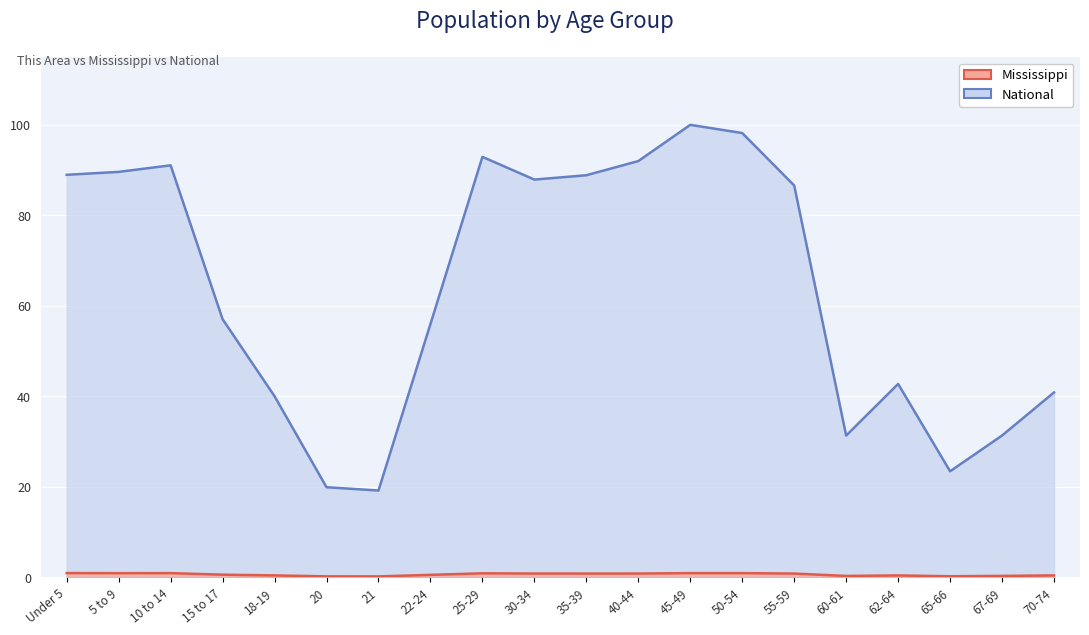

What is the smallest value displayed?

0.2